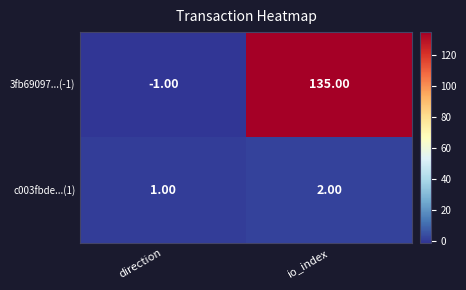

List the series in order of their overall mean, lowest first.

c003fbde...(1), 3fb69097...(-1)